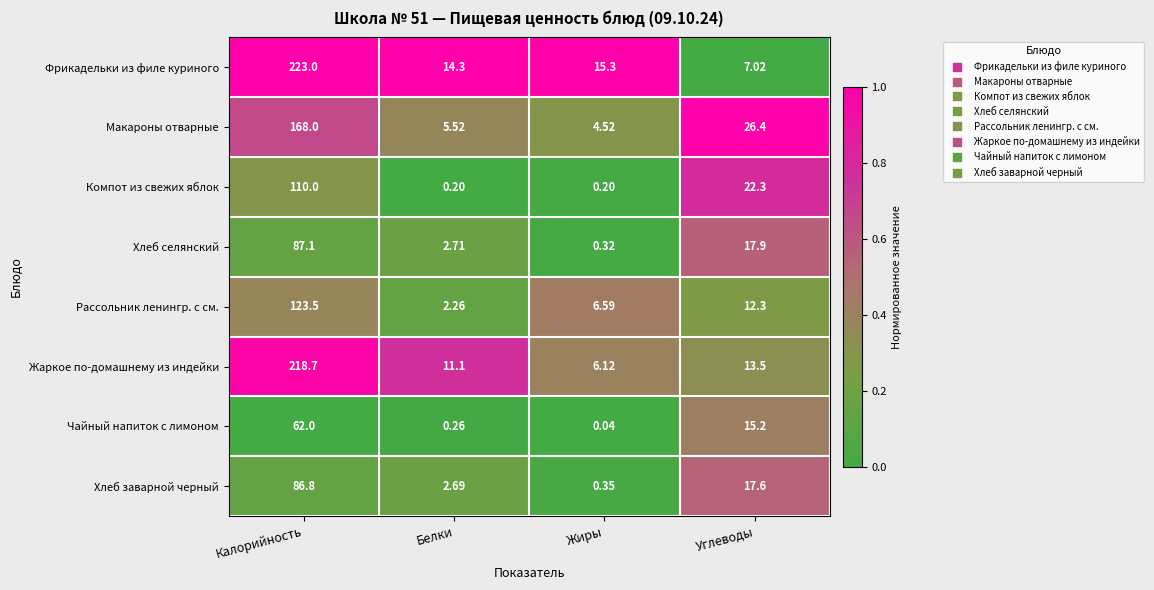

At which category does the chart reach its minimum across all series?

Жиры